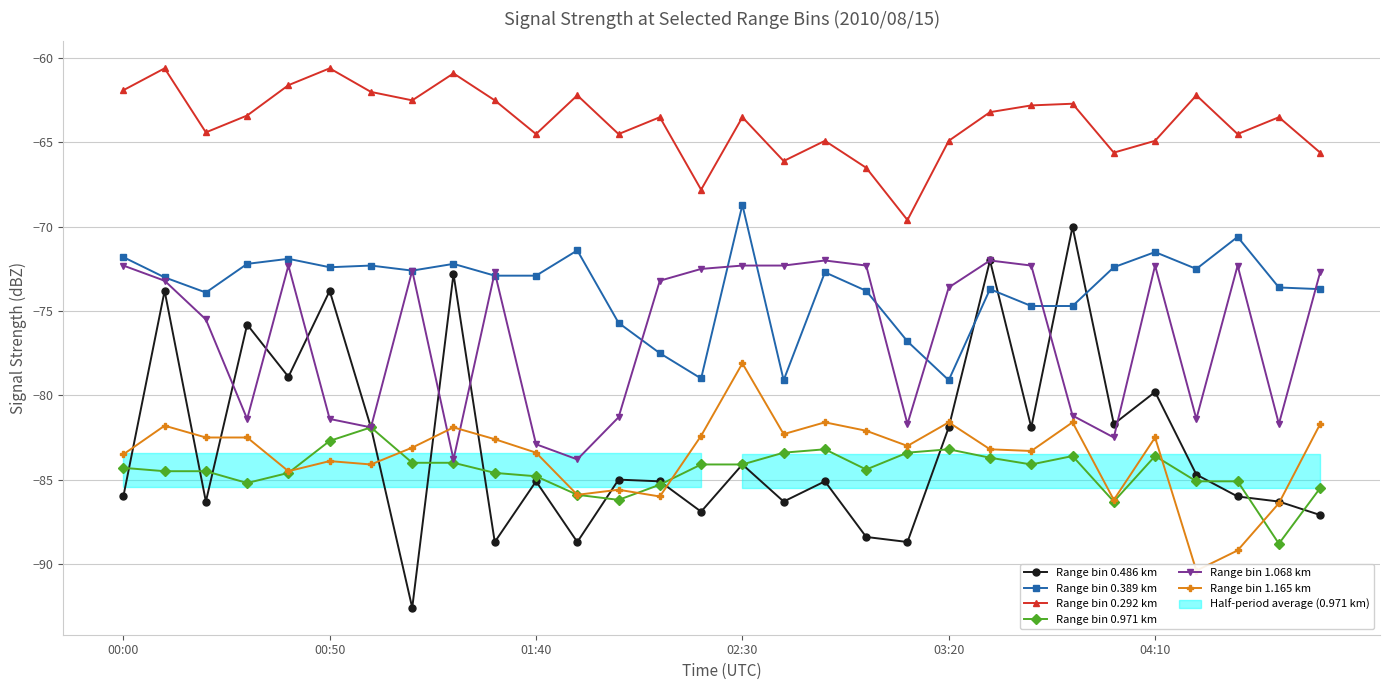

What value does the Range bin 0.971 km series have at 14?

-84.1